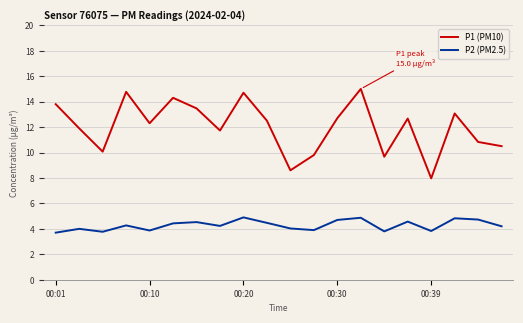

How many interior local valleys does the P1 (PM10) series have?

6